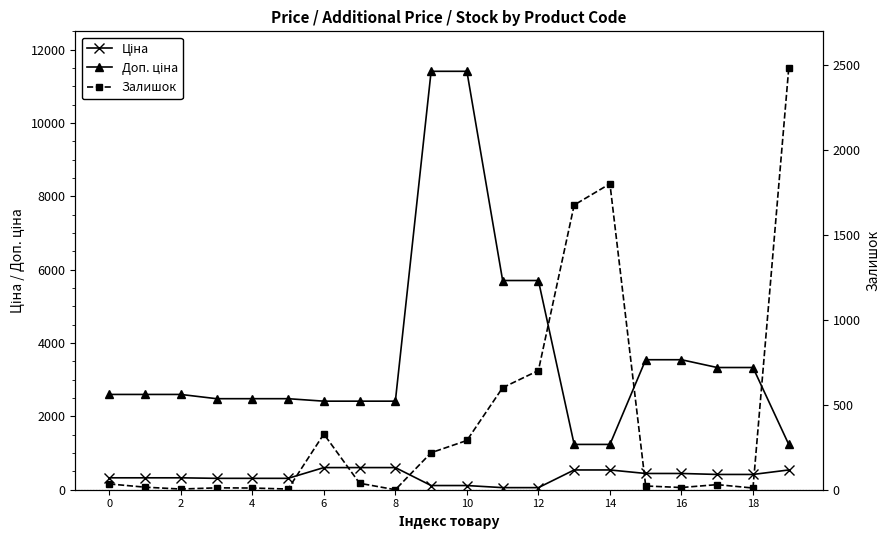

True or false: Ціна has more than 0 interior local peaks.

False